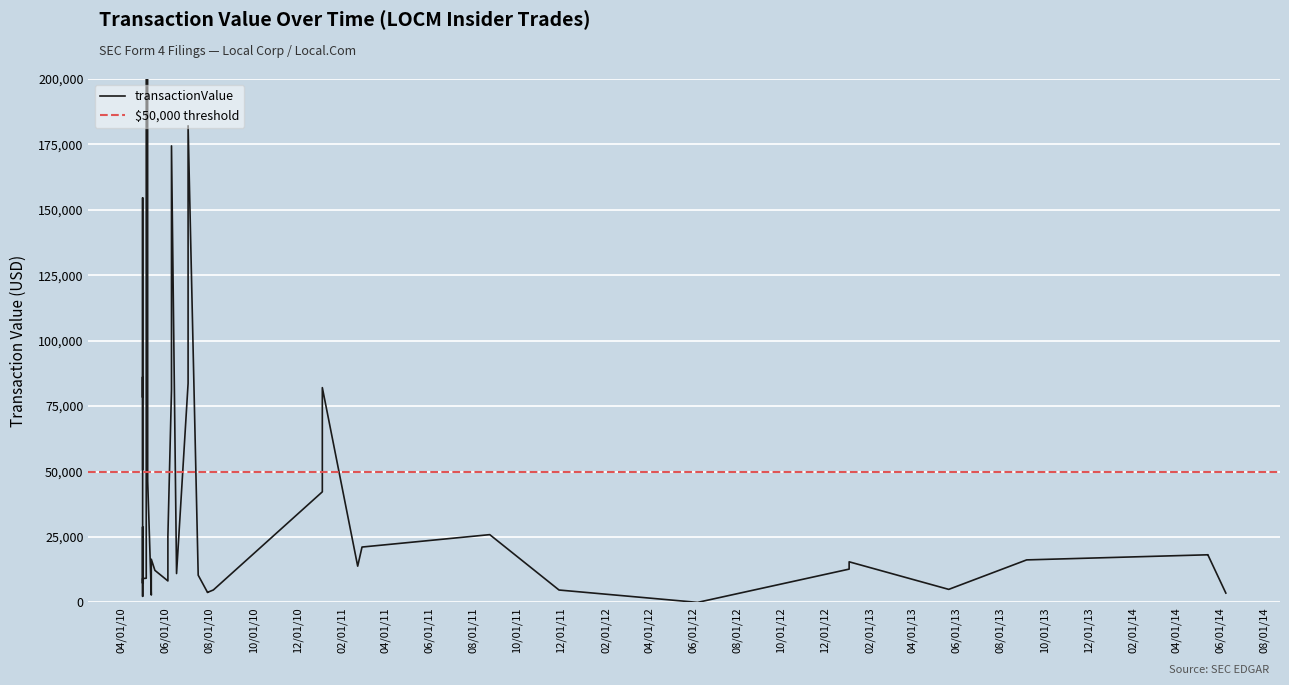

What is the sum of the values at 2011-02-28 and 2010-04-30?

49965